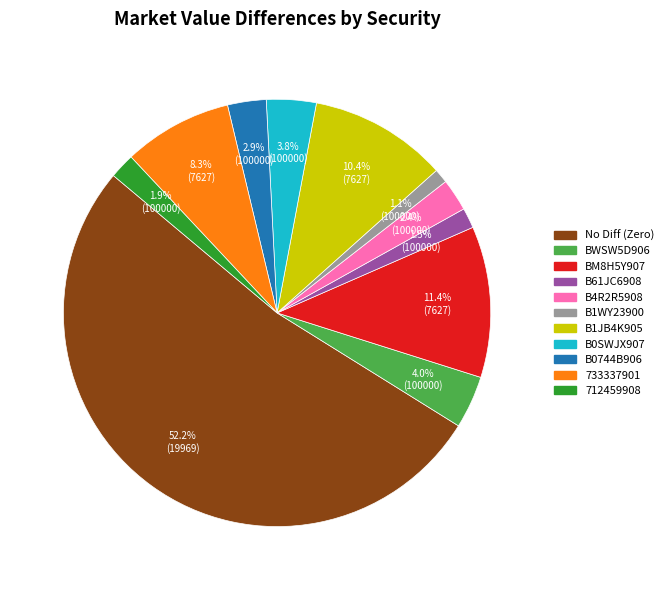

Approximately how many times larger is the value at 712459908 compared to B0744B906?

0.7